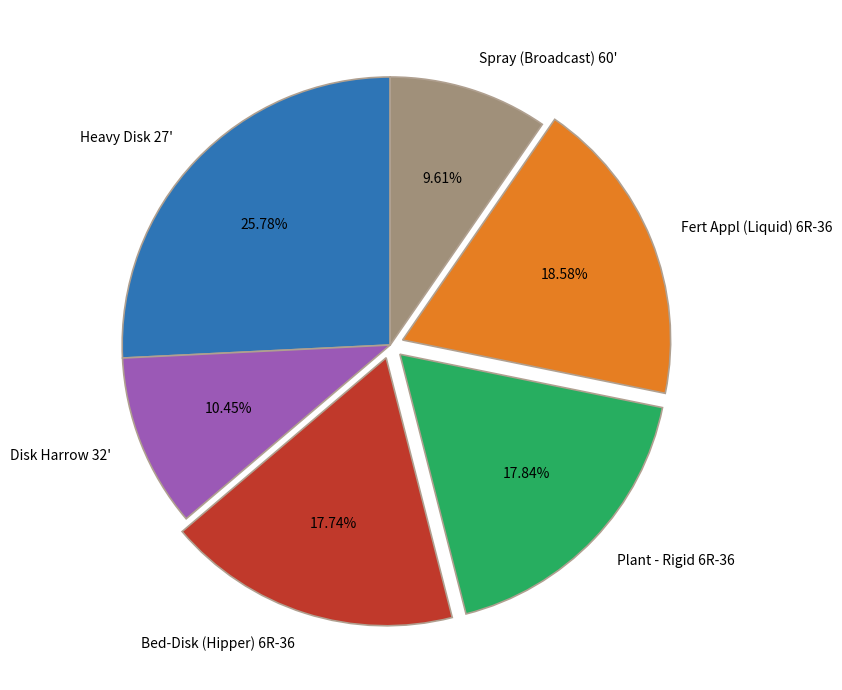

Count the number of slices in the pie.

6